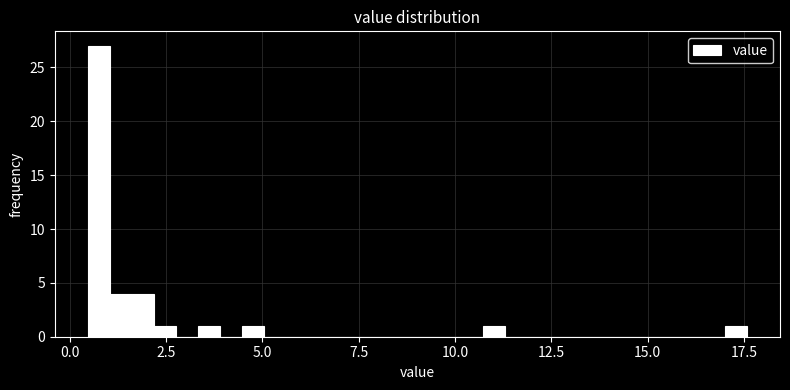

Around what value on the x-axis is the tallest bar? Give the approximate position of its centre, as read against the axis.

1.0